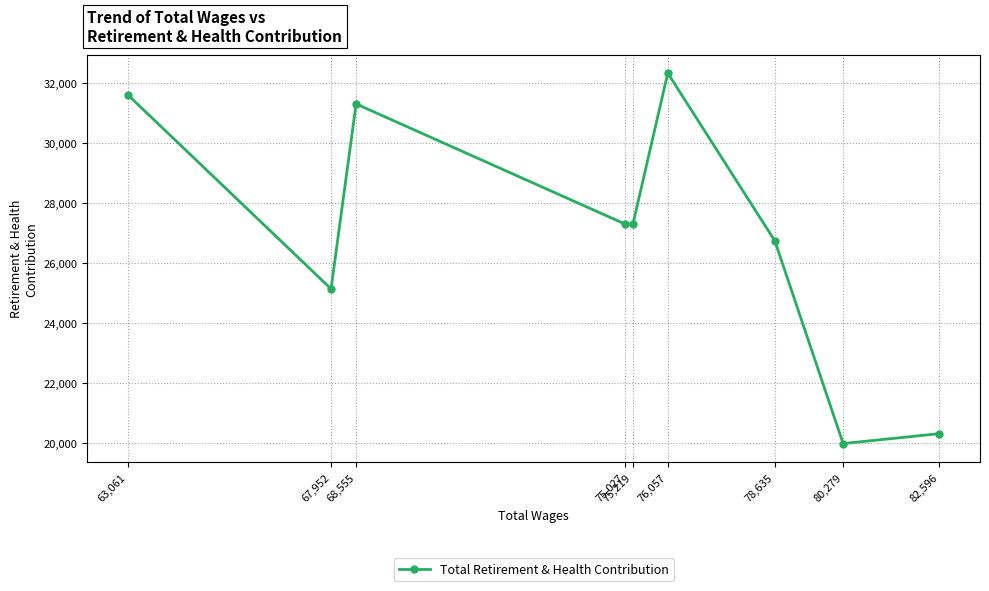

What is the sum of all values?

242007